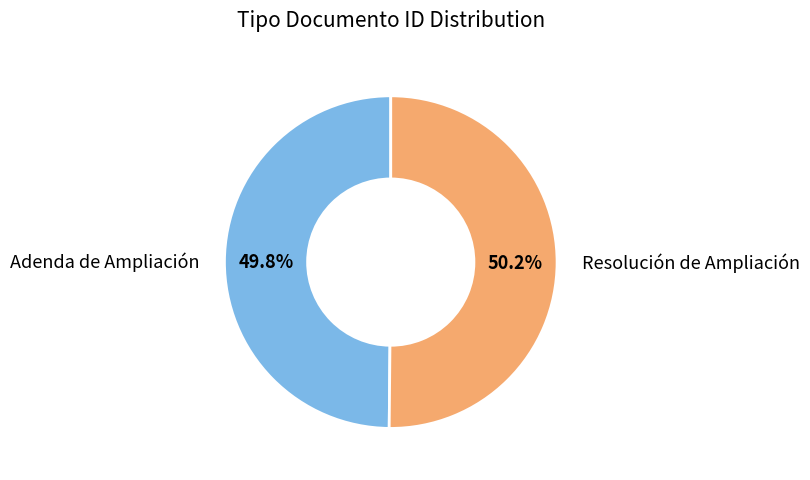

What percentage is NOT represented by Adenda de Ampliación?

50.2%